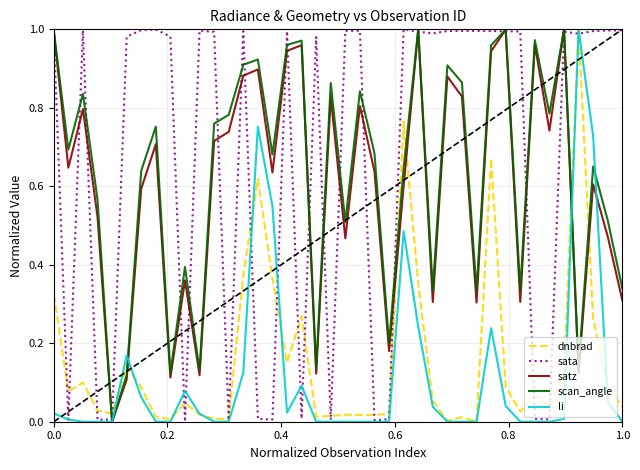

Which series has the largest total across all categories?

sata